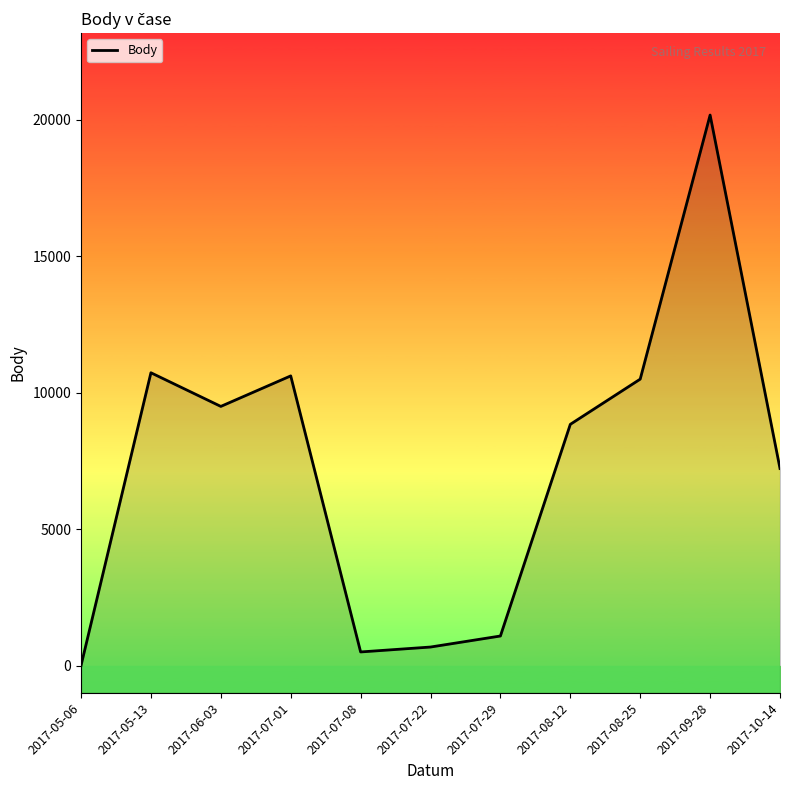

List the labels in order of value, smallest first.

2017-05-06, 2017-07-08, 2017-07-22, 2017-07-29, 2017-10-14, 2017-08-12, 2017-06-03, 2017-08-25, 2017-07-01, 2017-05-13, 2017-09-28